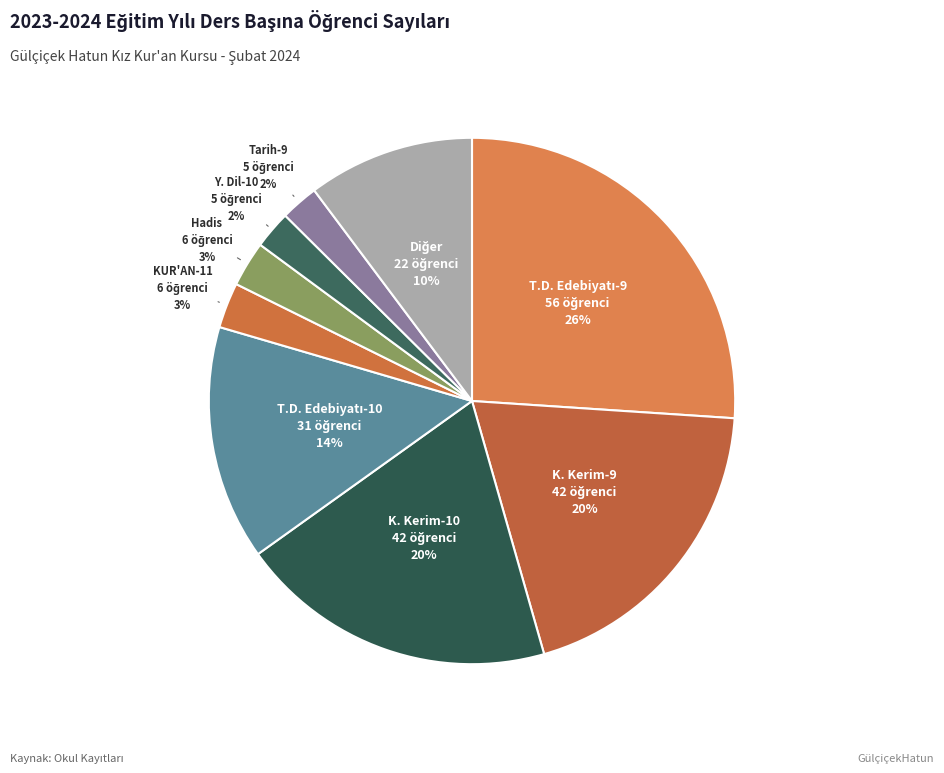

To the nearest percent, what is the difference between the largest and smallest slice percentages?

24%